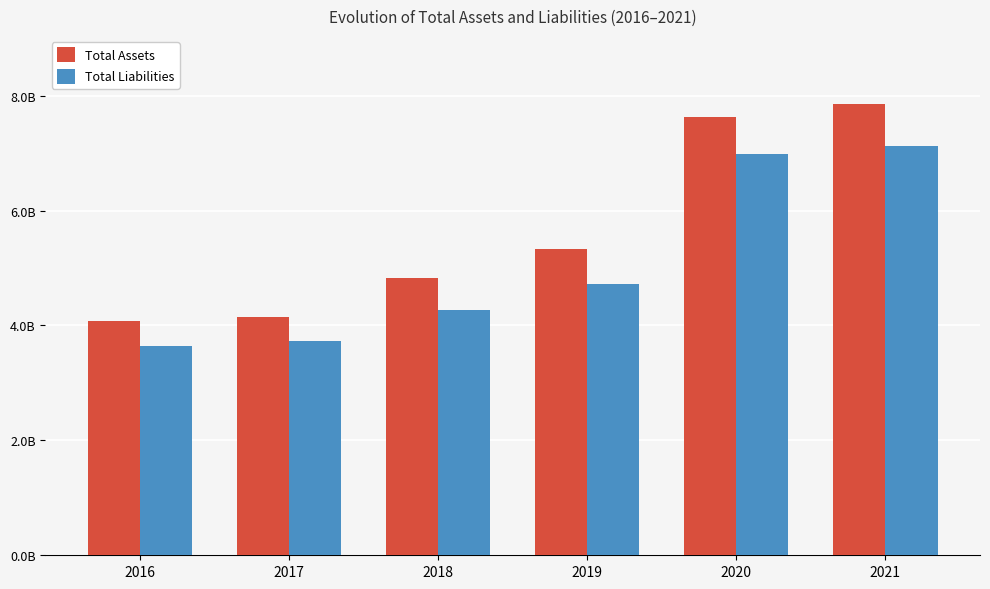

Which series changed the most between 2017 and 2021?

Total Assets